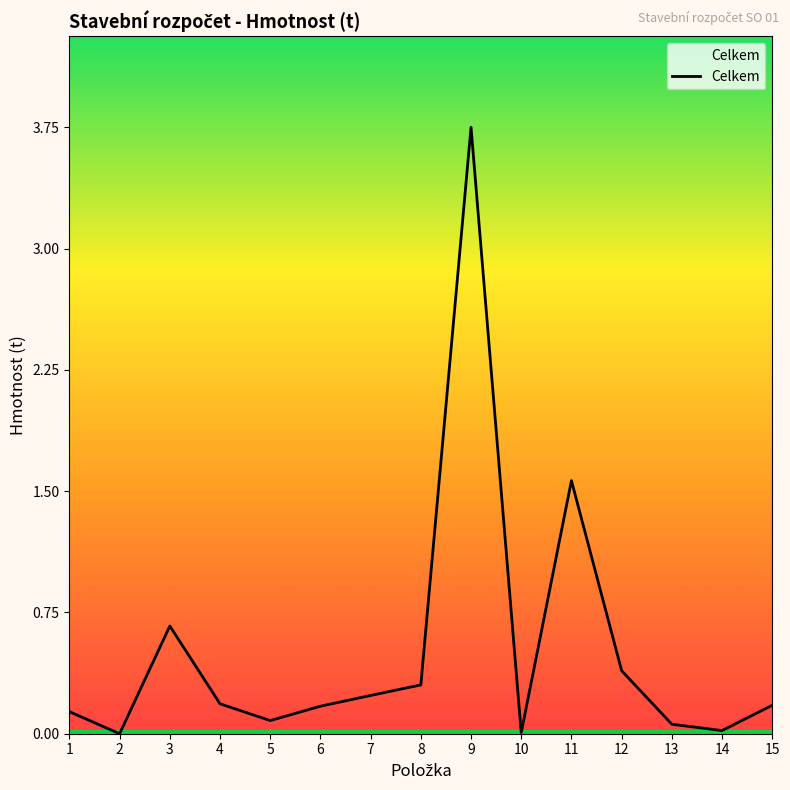

At which label is the value closest to 1?

3